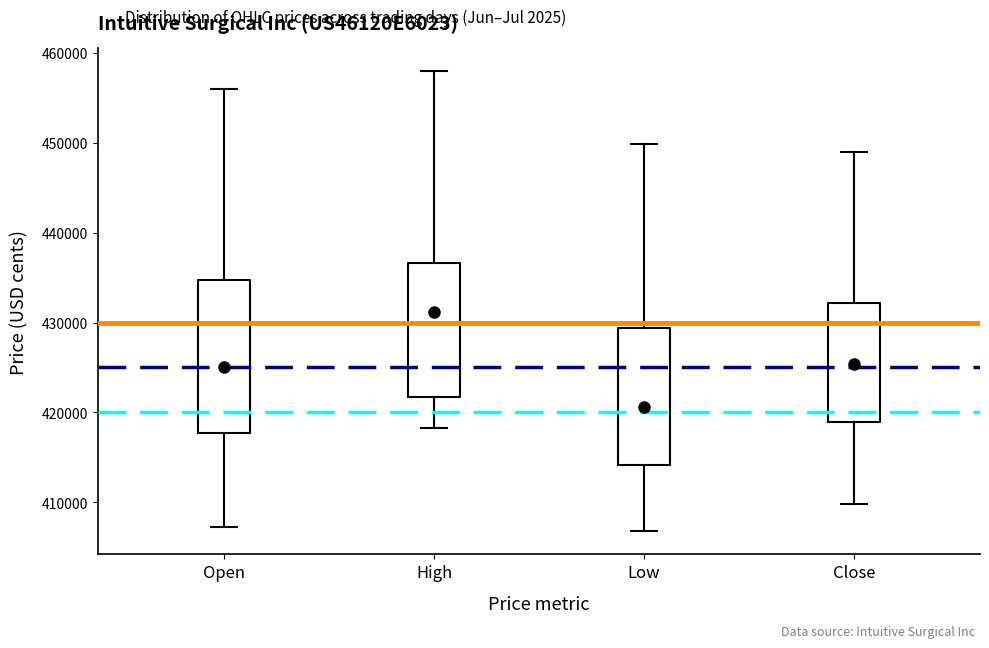

Where does the median line of the box for Close sit on the y-axis? The values are not printed on the chart, so give them approximately, as read against the axis.

425000